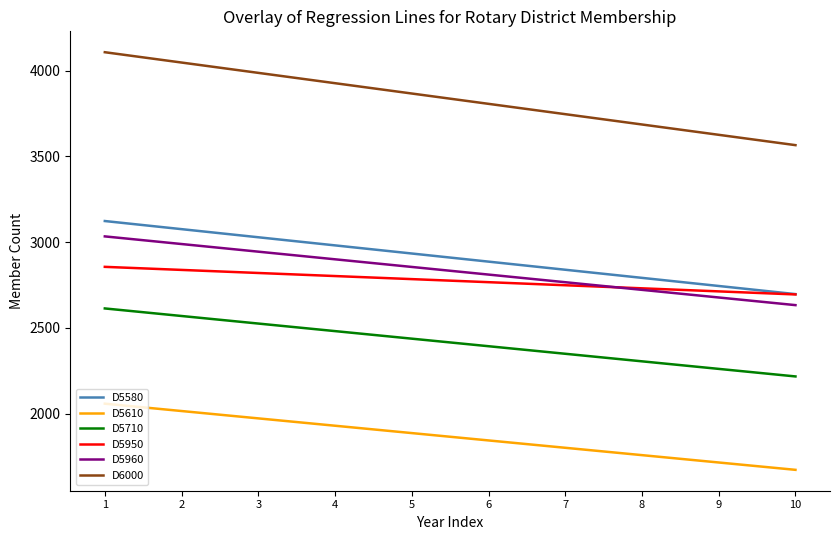

At which label does D5960 reach its peak?

1